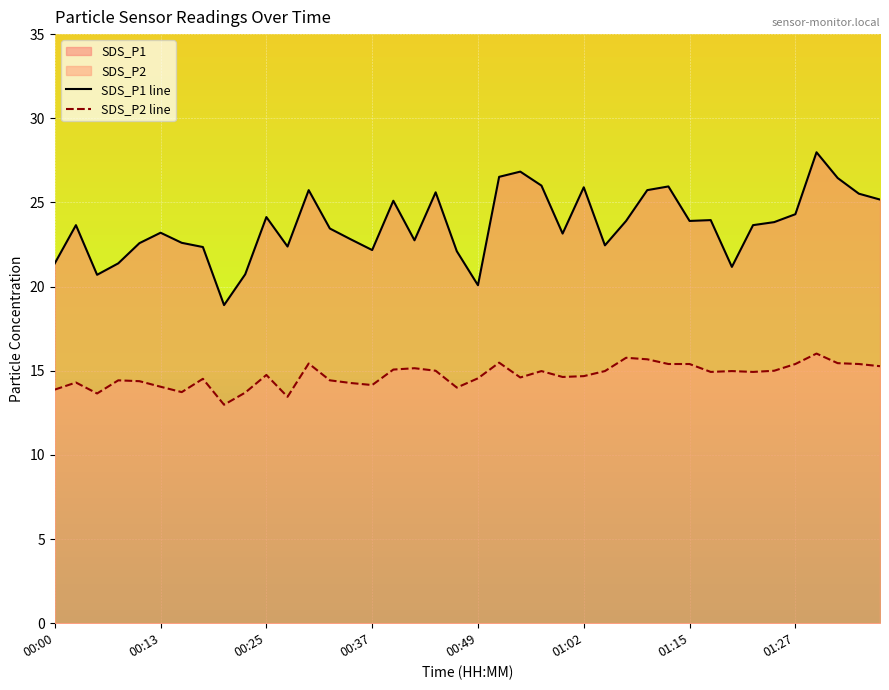

Rank the series at 34 from lowest to highest value.

SDS_P2 line, SDS_P1 line